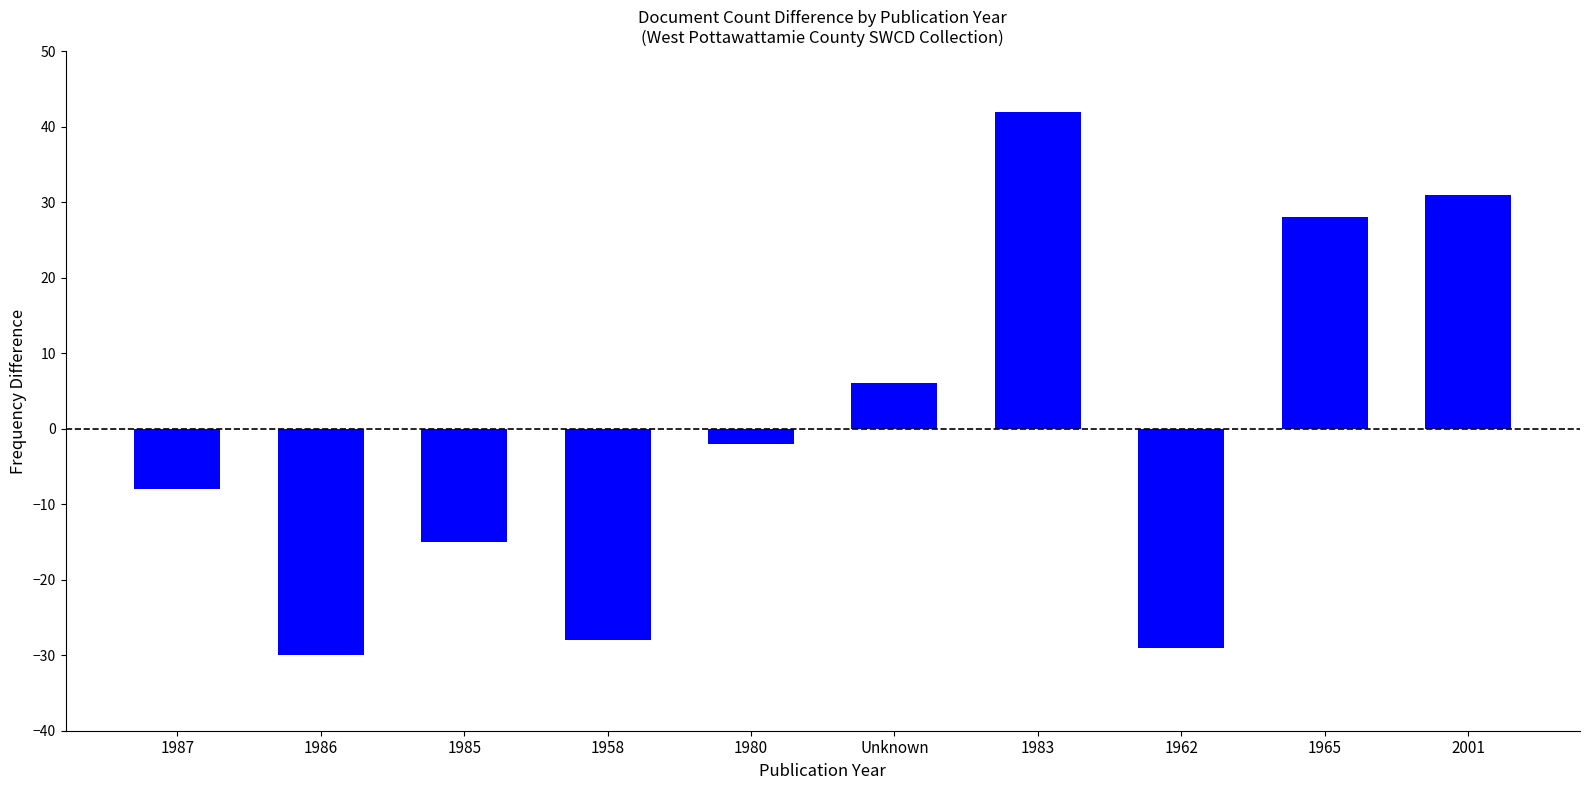

The value at 1986 is -13. True or false?

False